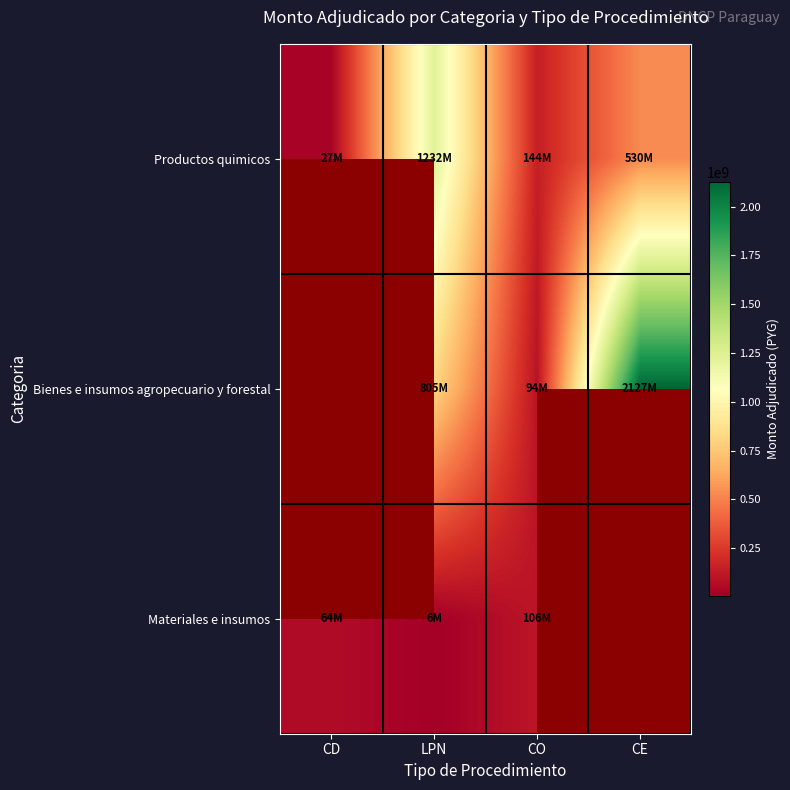

Rank the series at LPN from lowest to highest value.

Materiales e insumos, Bienes e insumos agropecuario y forestal, Productos quimicos